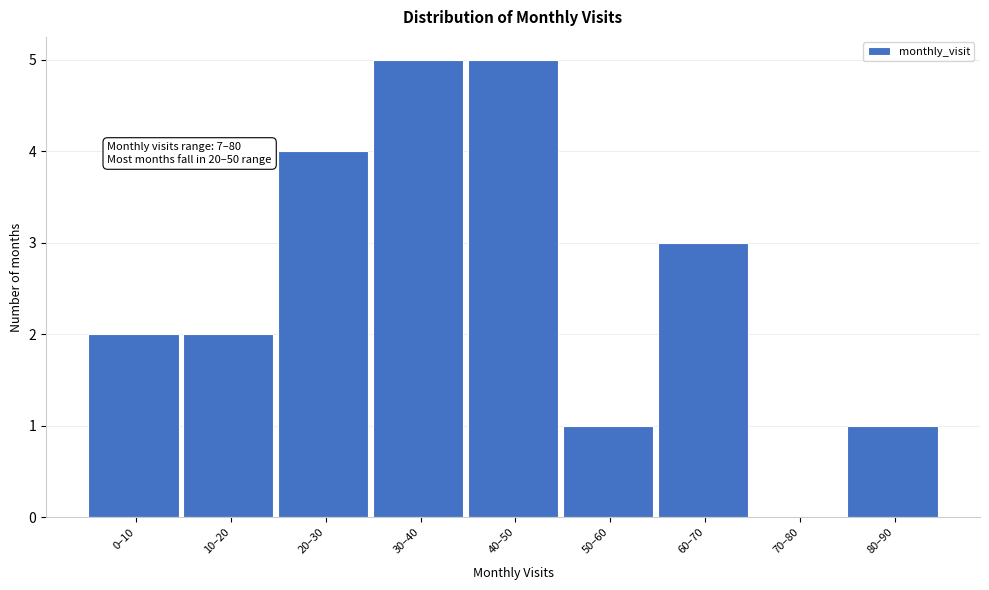

Reading right to left, extract all data points from this chart.

80–90=1	70–80=0	60–70=3	50–60=1	40–50=5	30–40=5	20–30=4	10–20=2	0–10=2